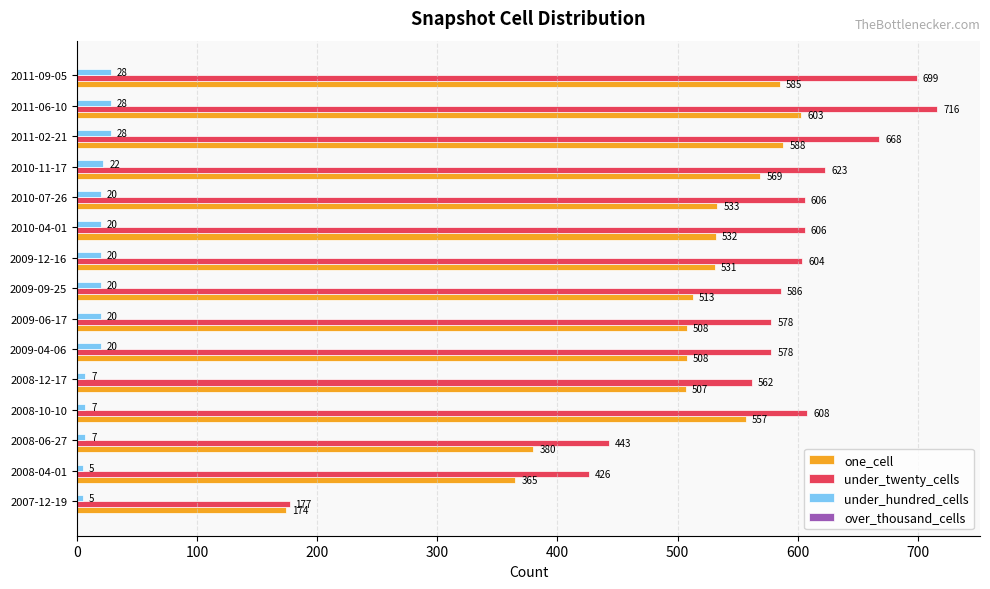

Which series has the largest range (max minus min)?

under_twenty_cells